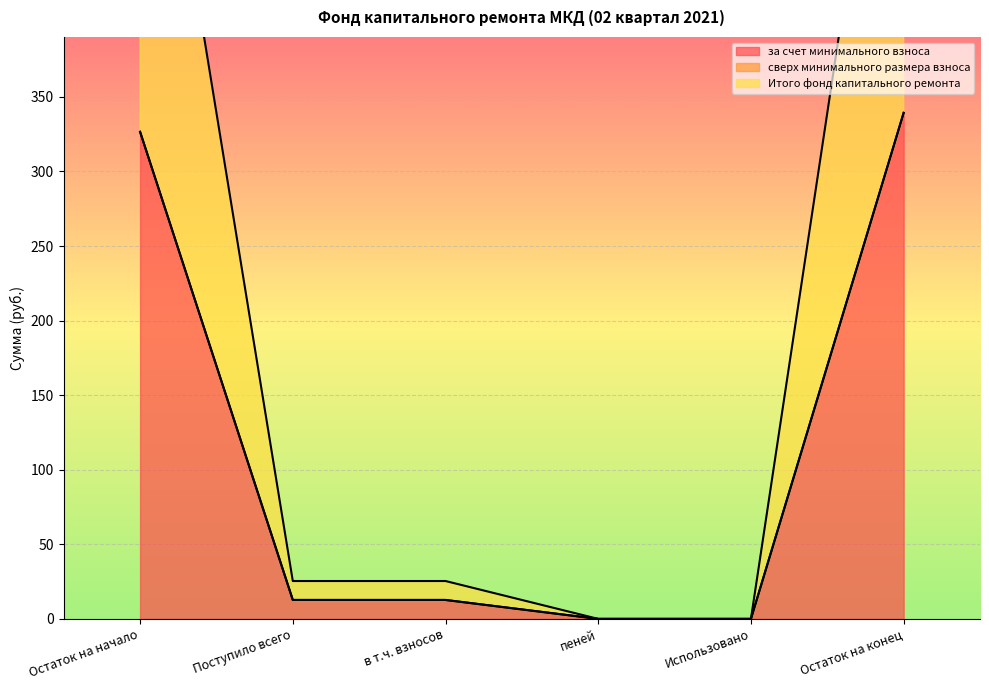

Which has a higher value, пеней or Поступило всего?

Поступило всего